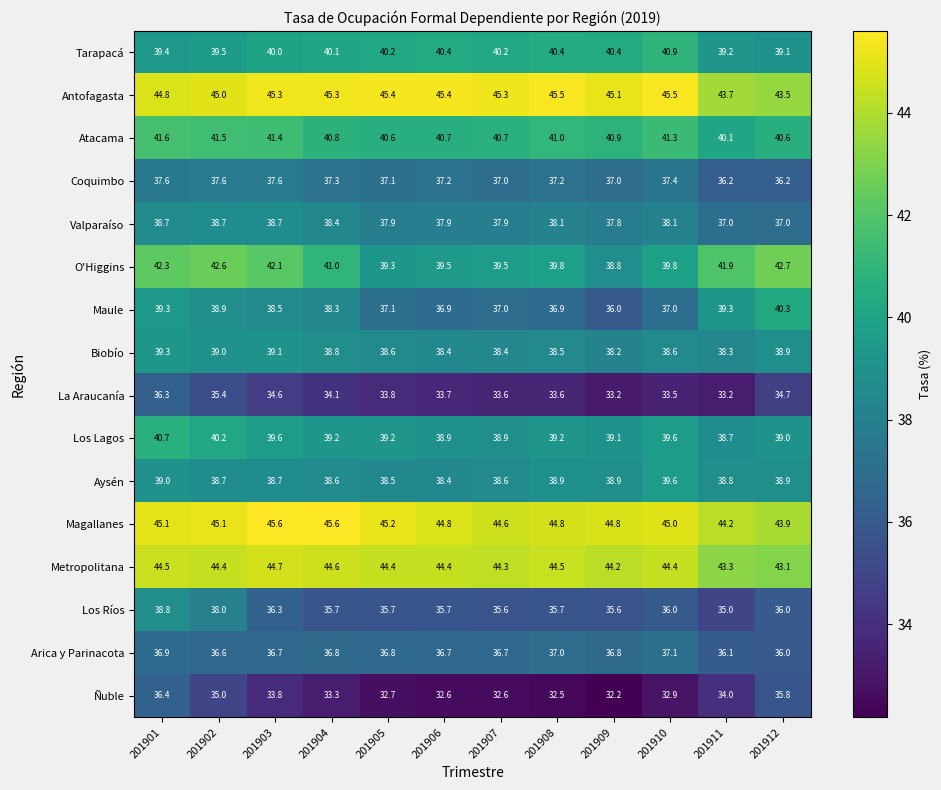

True or false: La Araucanía has a value of 54.6 at 201911.

False